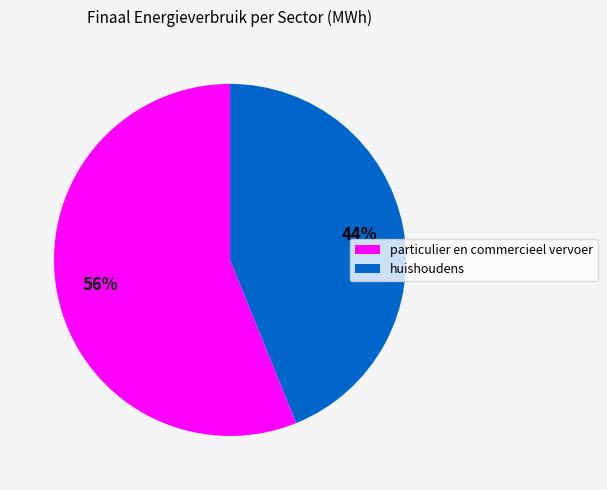

True or false: particulier en commercieel vervoer accounts for 56% of the total.

True